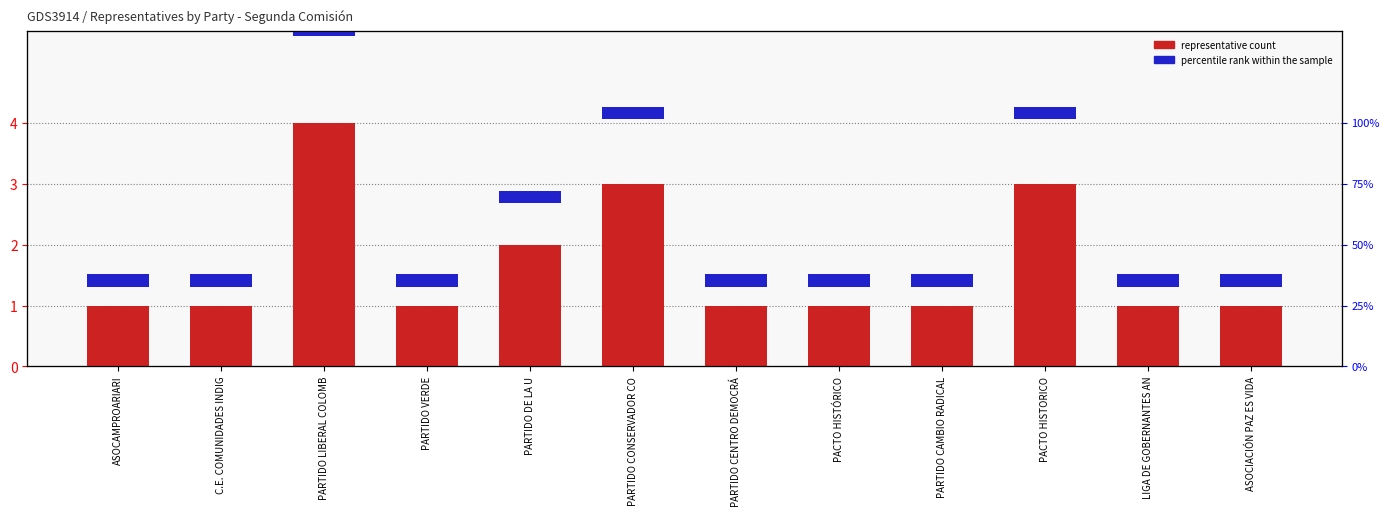

Between PARTIDO CAMBIO RADICAL and PACTO HISTÓRICO, which is larger?

PARTIDO CAMBIO RADICAL